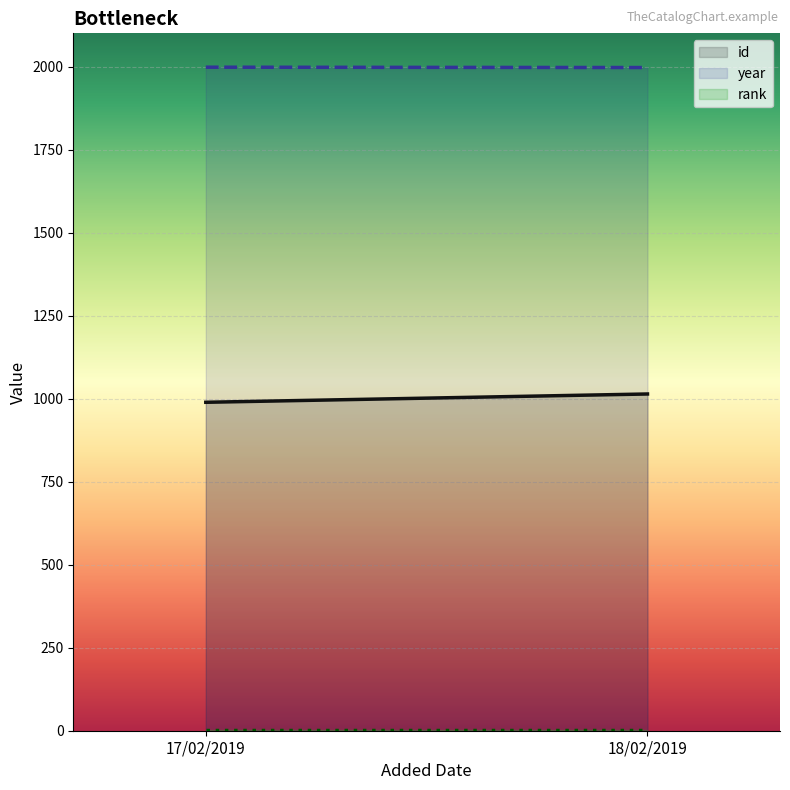

Rank the series by their maximum value, from highest to lowest.

year, id, rank